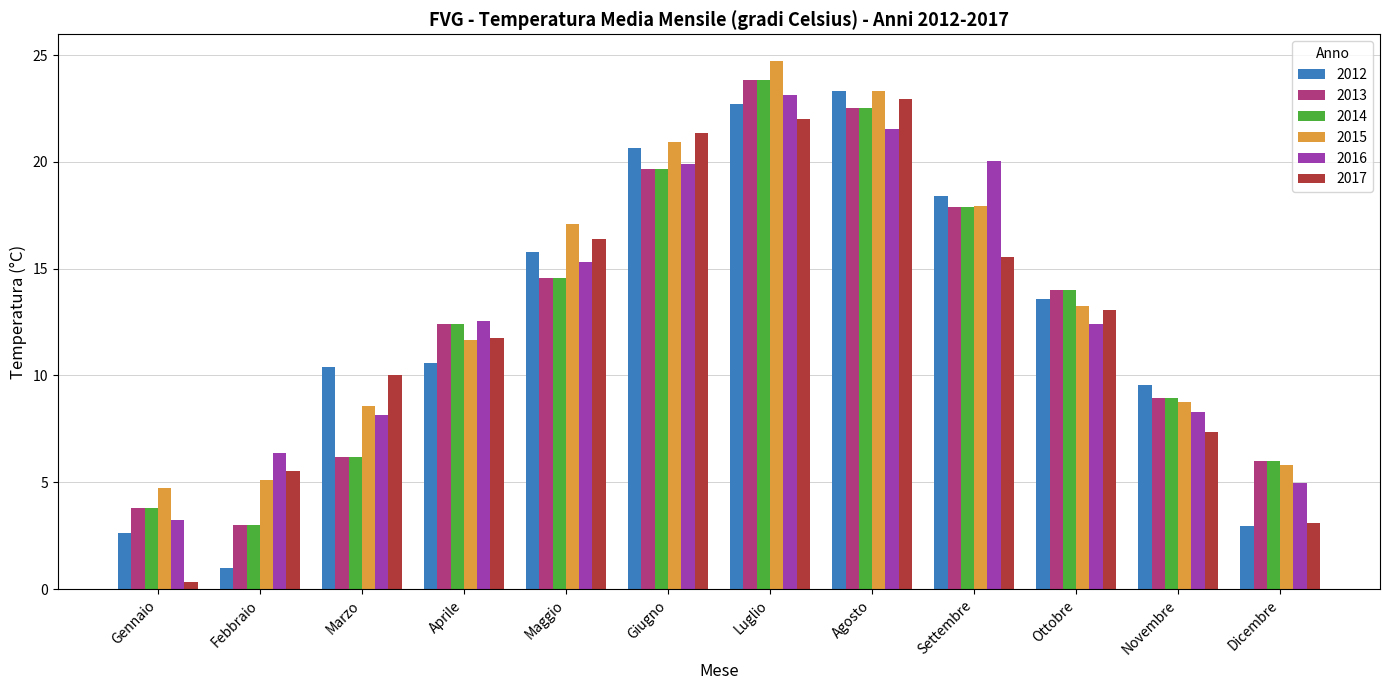

What is the value of the 2017 bar at the 7th from the left?

22.0